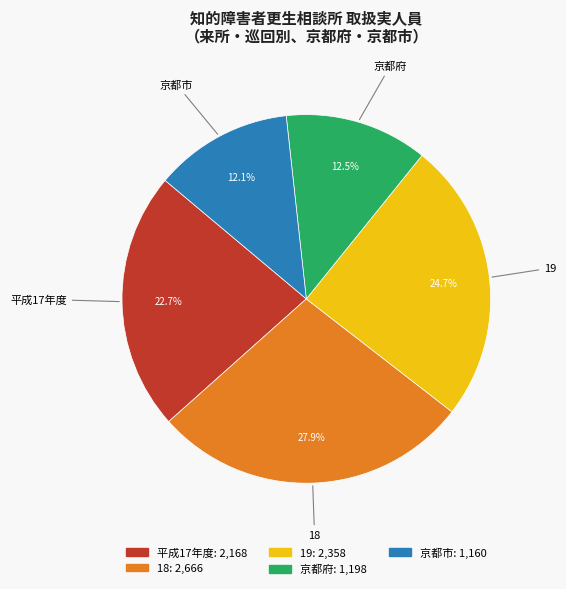

Is it true that 19 is 11% of the pie?

False